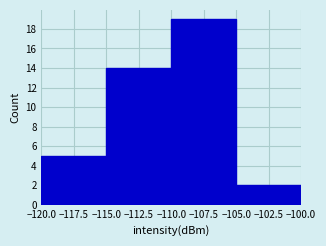

Which range on the x-axis has the tallest bar?

-110.0 to -105.0